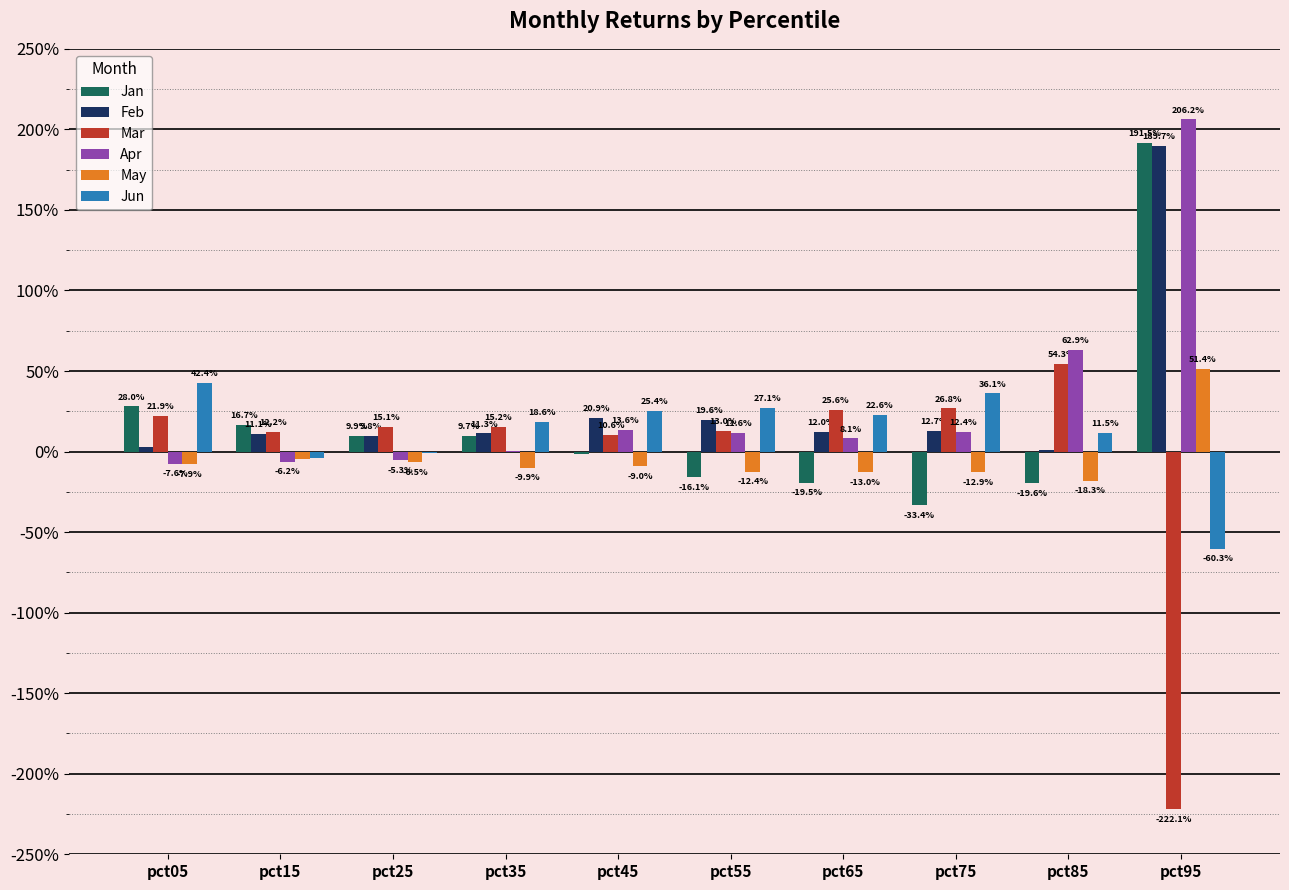

Which series has the widest spread of values?

Mar